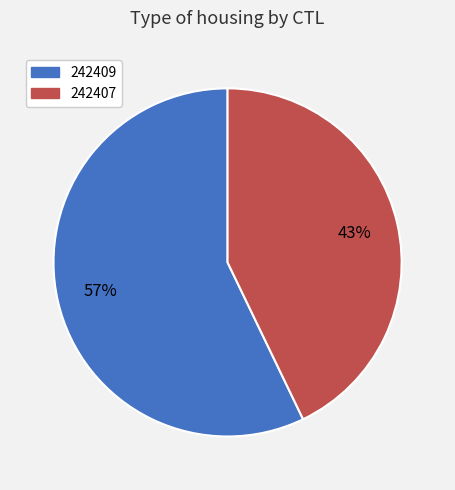

Which slice represents more than half of the pie?

242409